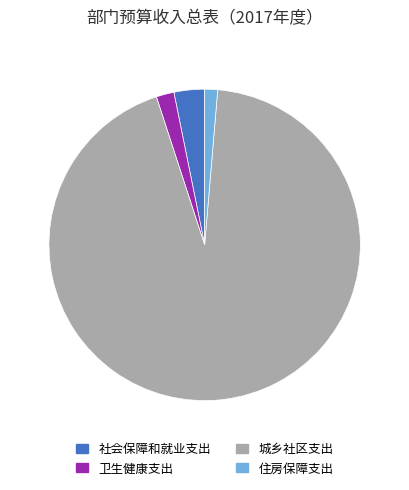

Rank the categories by value from highest to lowest.

城乡社区支出, 社会保障和就业支出, 卫生健康支出, 住房保障支出